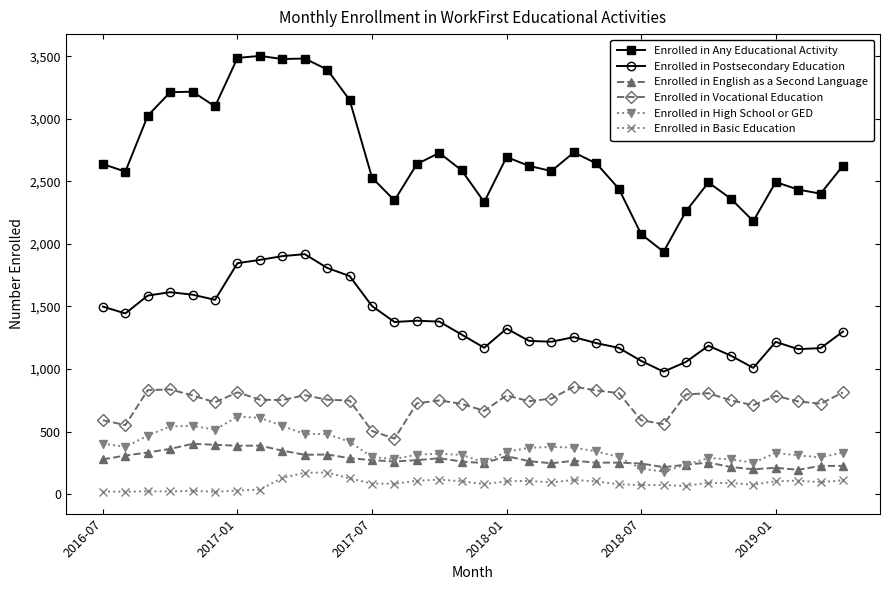

True or false: Enrolled in Any Educational Activity and Enrolled in Vocational Education intersect in this chart.

False